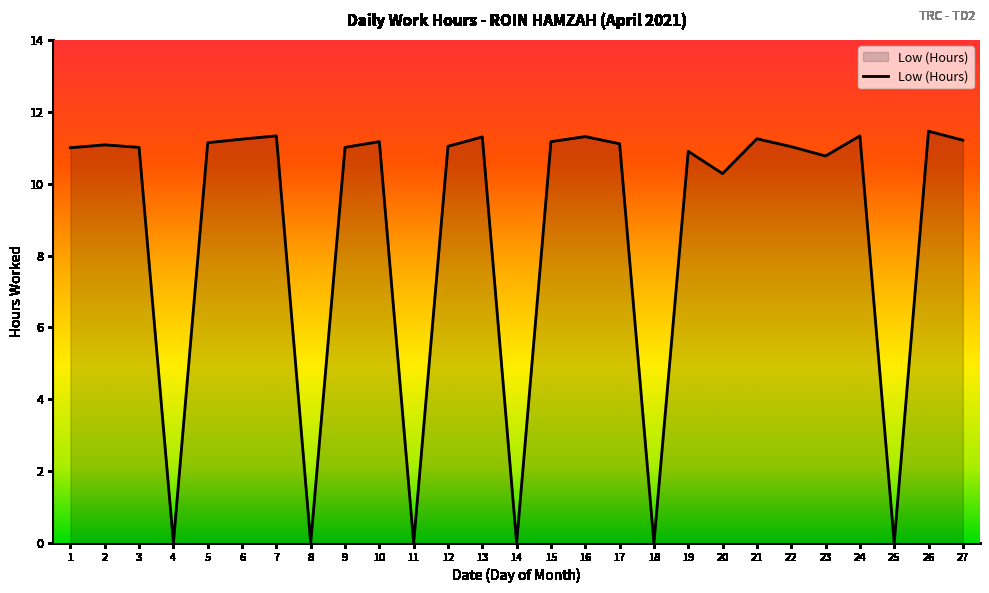

What is the approximate value at 9?

11.0